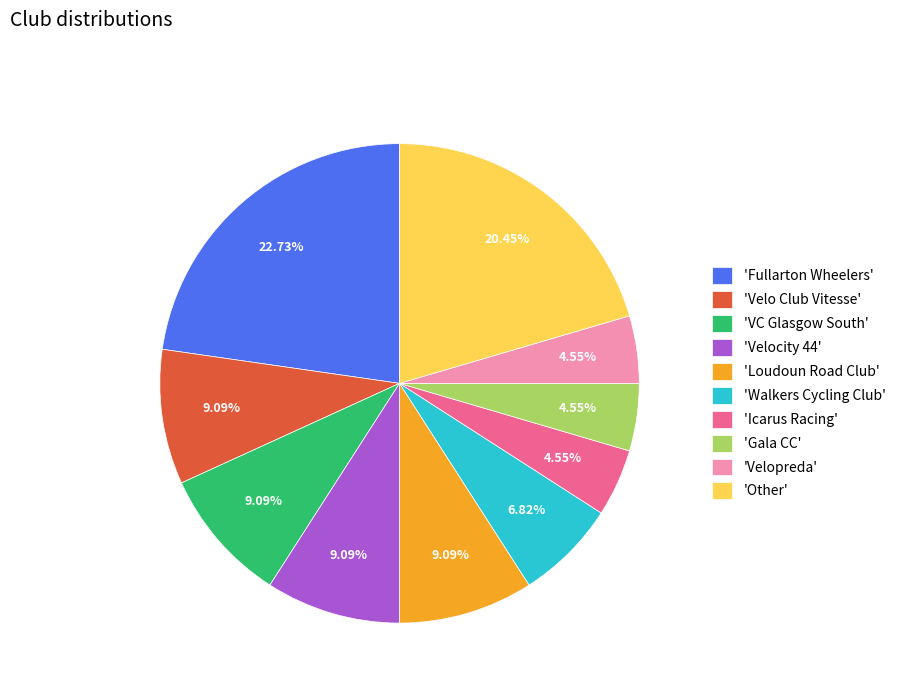

Is there any slice that represents more than half of the pie?

No